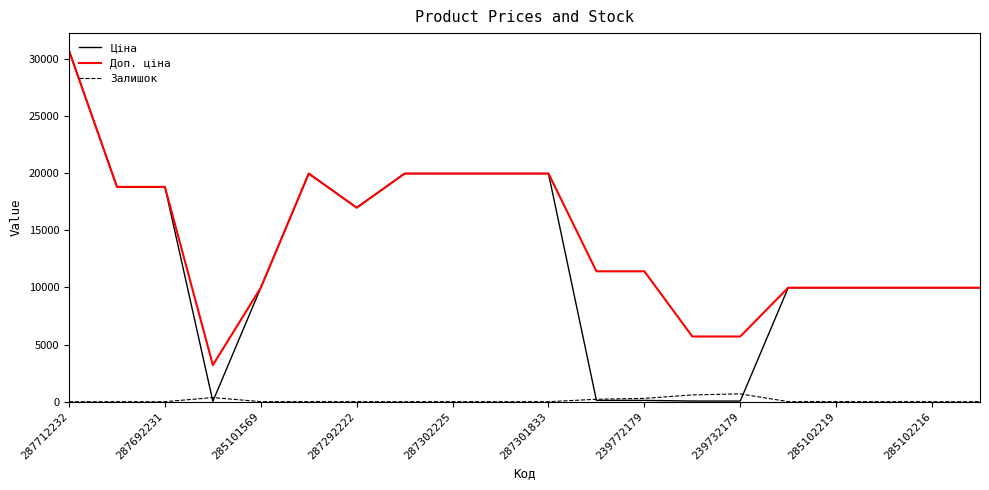

How many lines are shown in the chart?

3